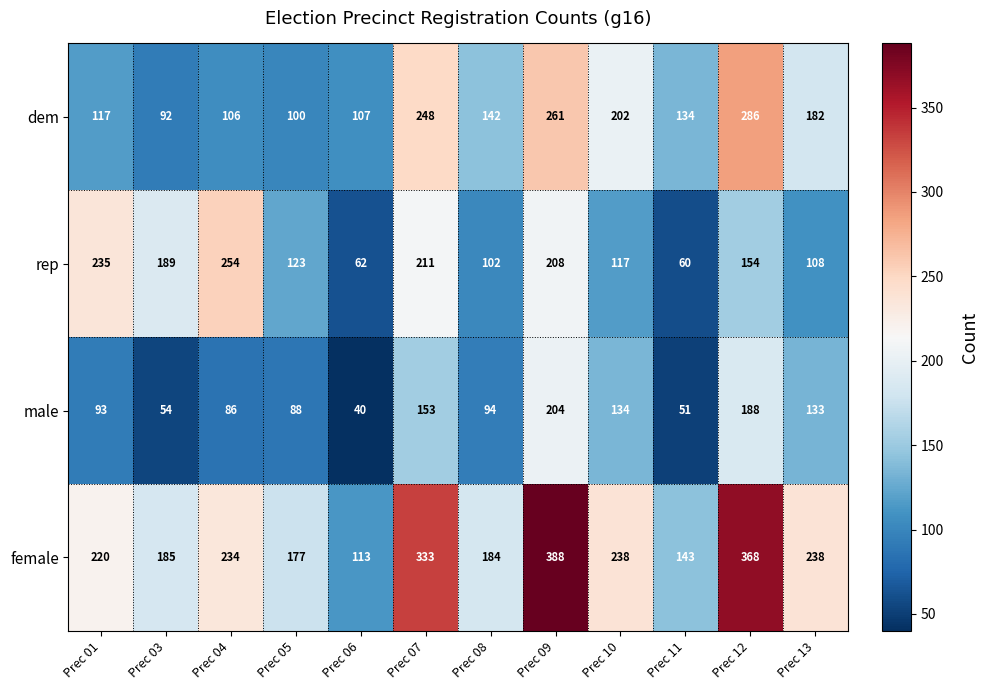

The value of male at Prec 12 is 269. True or false?

False